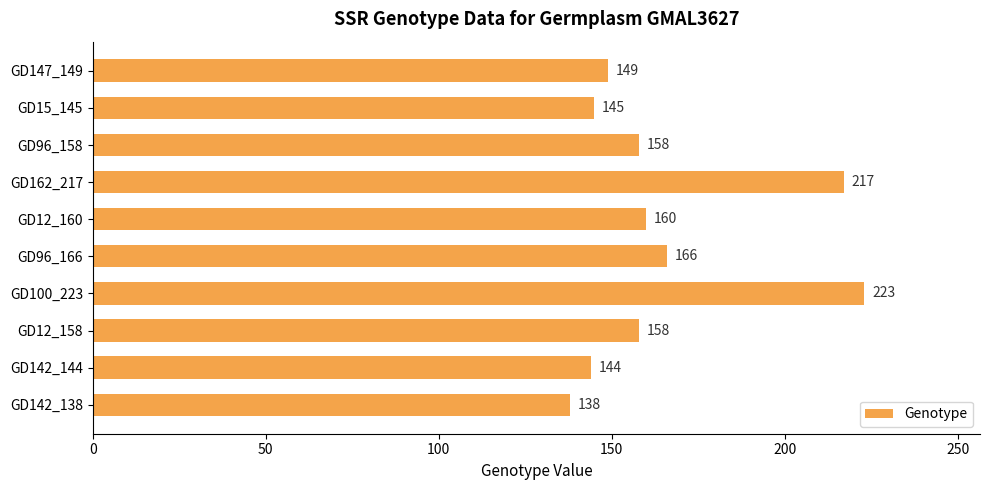

What is the difference between the second highest and minimum values?

79